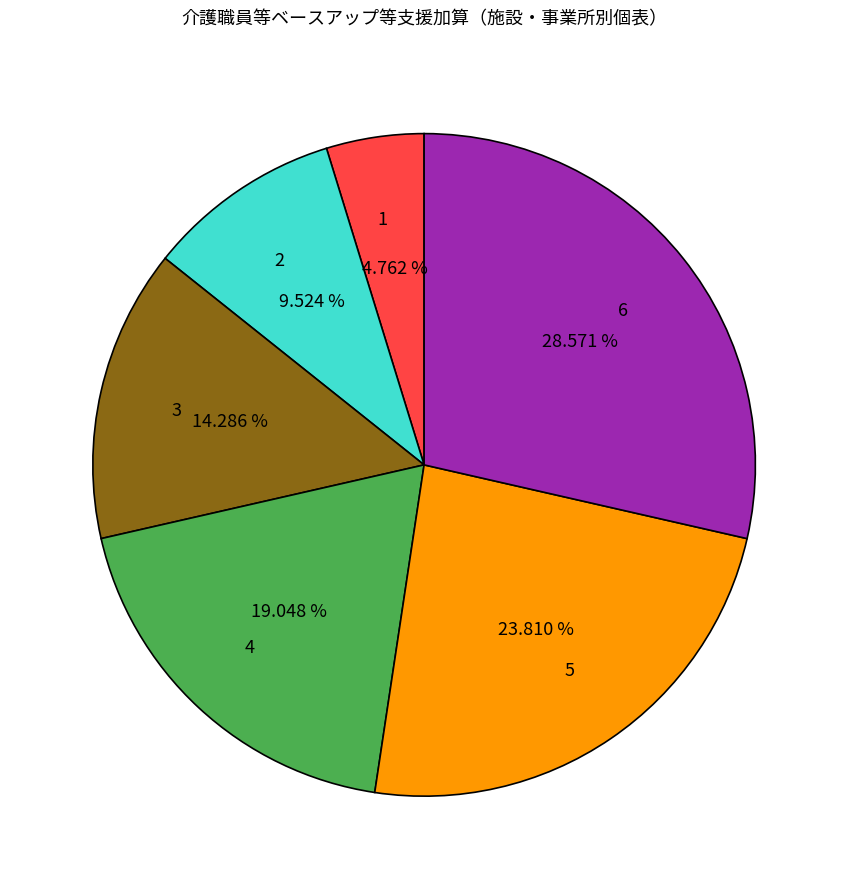

What is the smallest slice in the pie chart?

1